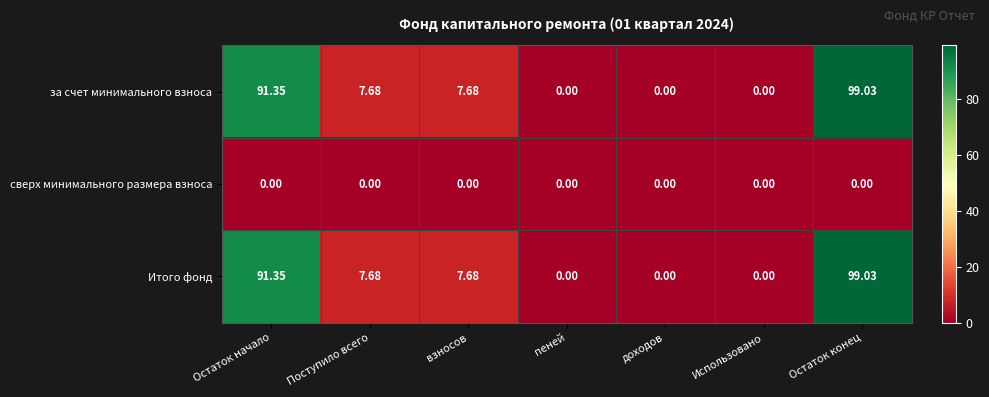

At how many categories does at least one series exceed 45?

2